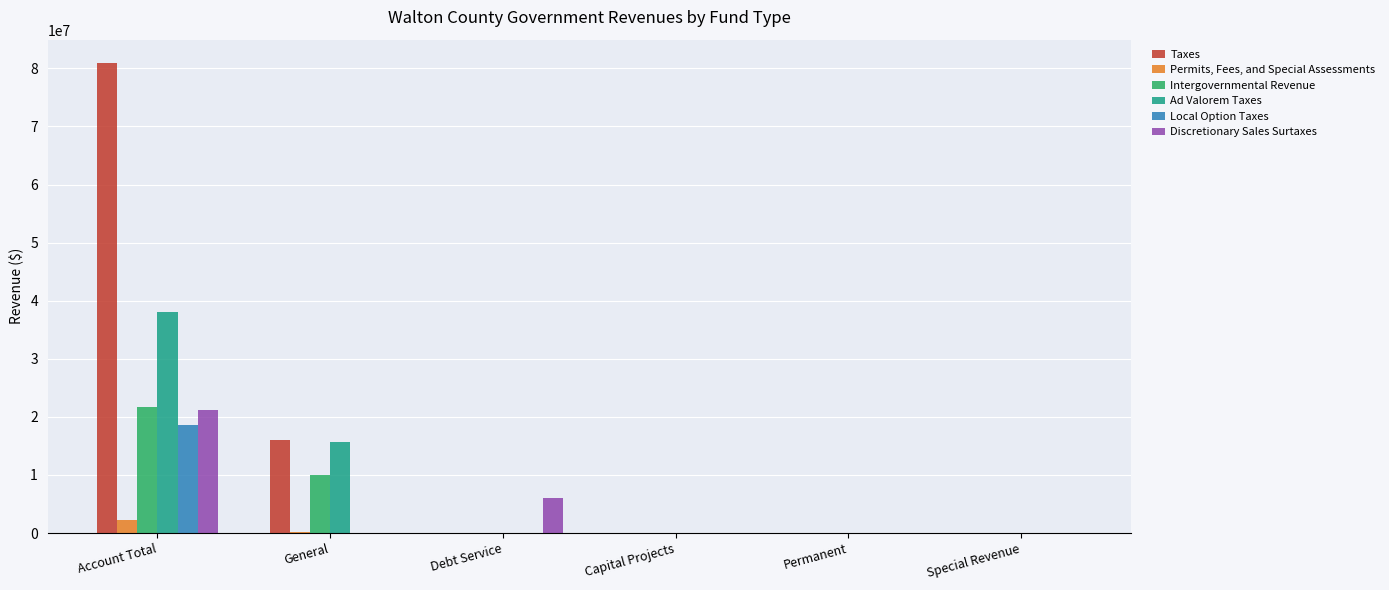

At which label is Discretionary Sales Surtaxes closest to 10609470?

Debt Service